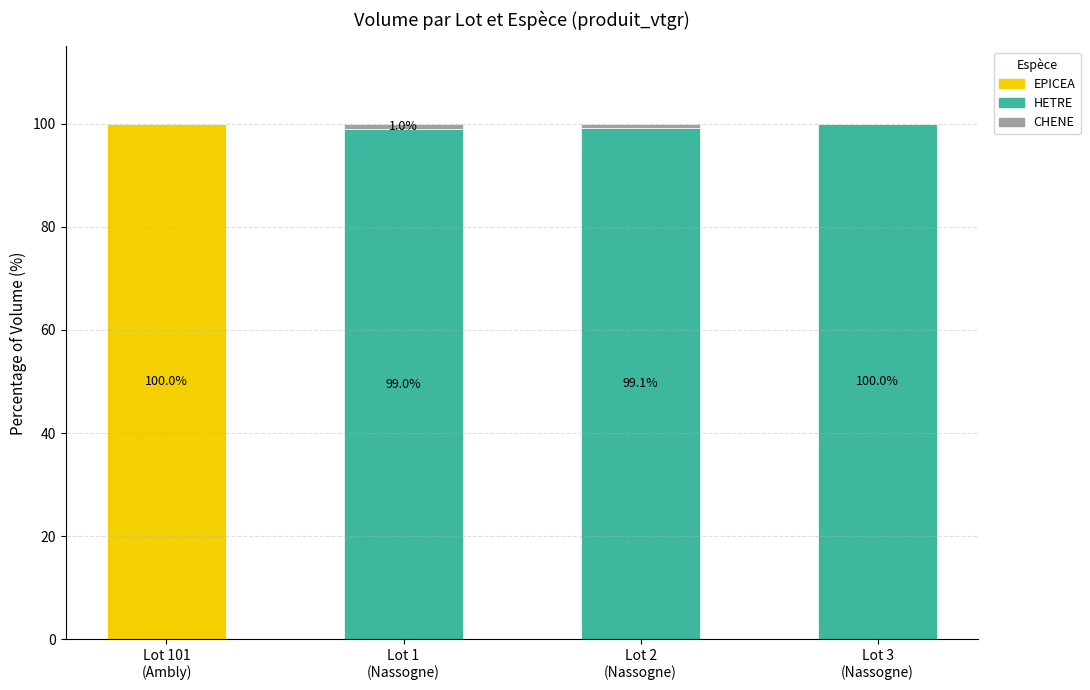

What is the sum of all EPICEA values?

100.0